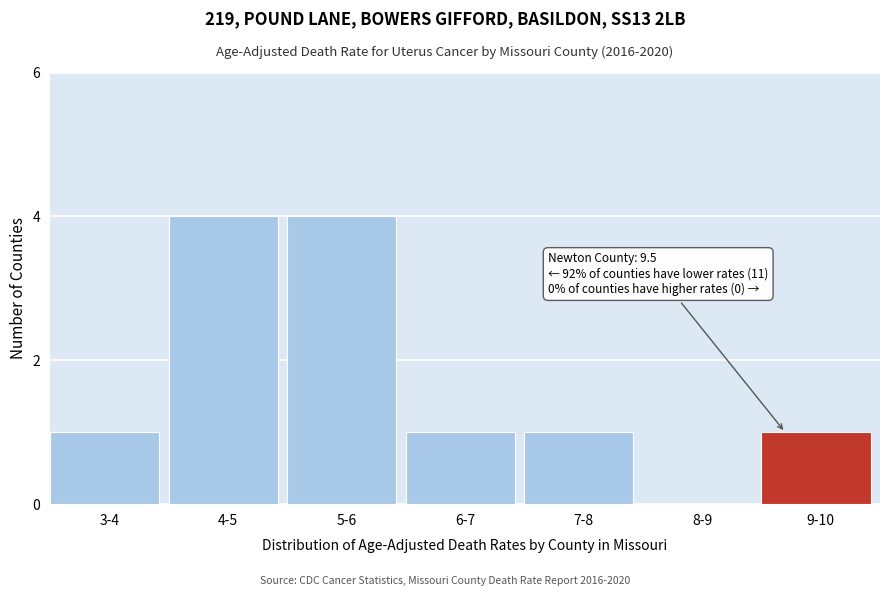

Reading left to right, what are all the values shown in this chart?

3-4=1	4-5=4	5-6=4	6-7=1	7-8=1	8-9=0	9-10=1